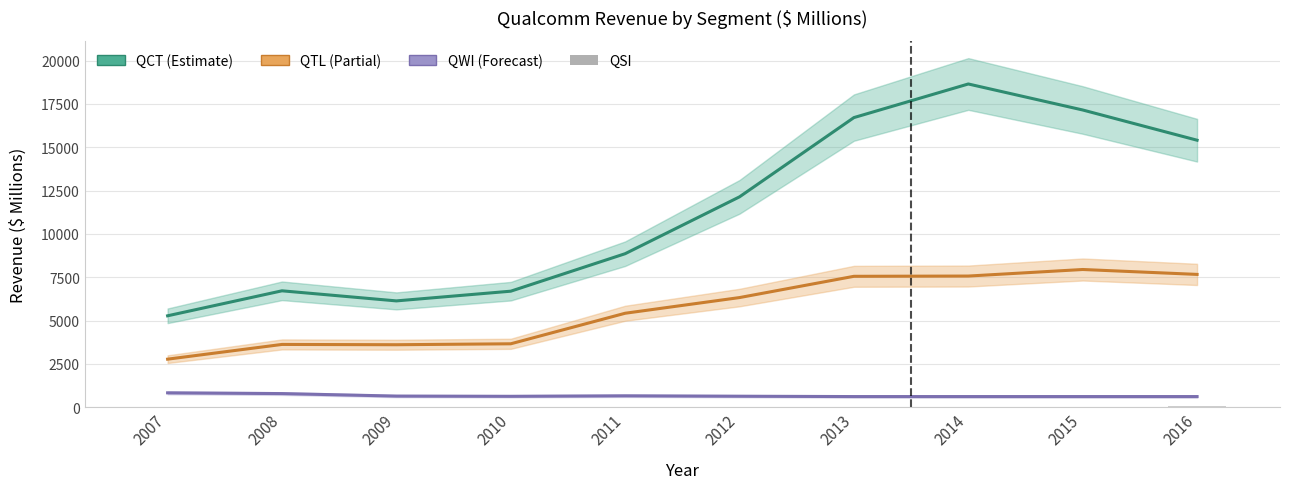

How many values in QSI are above zero?

6